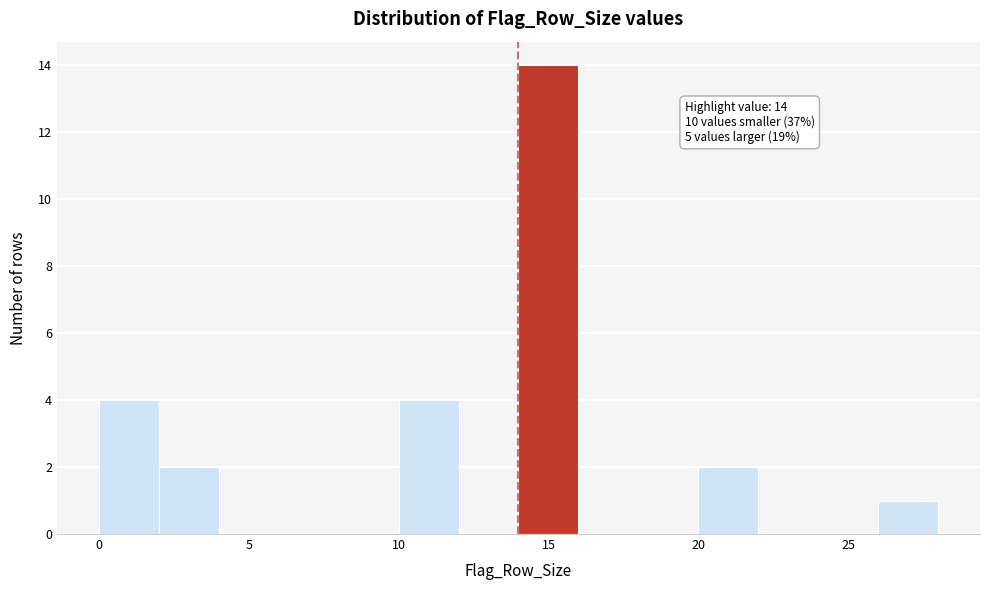

Over which range of the x-axis is the bar tallest?

14 to 16